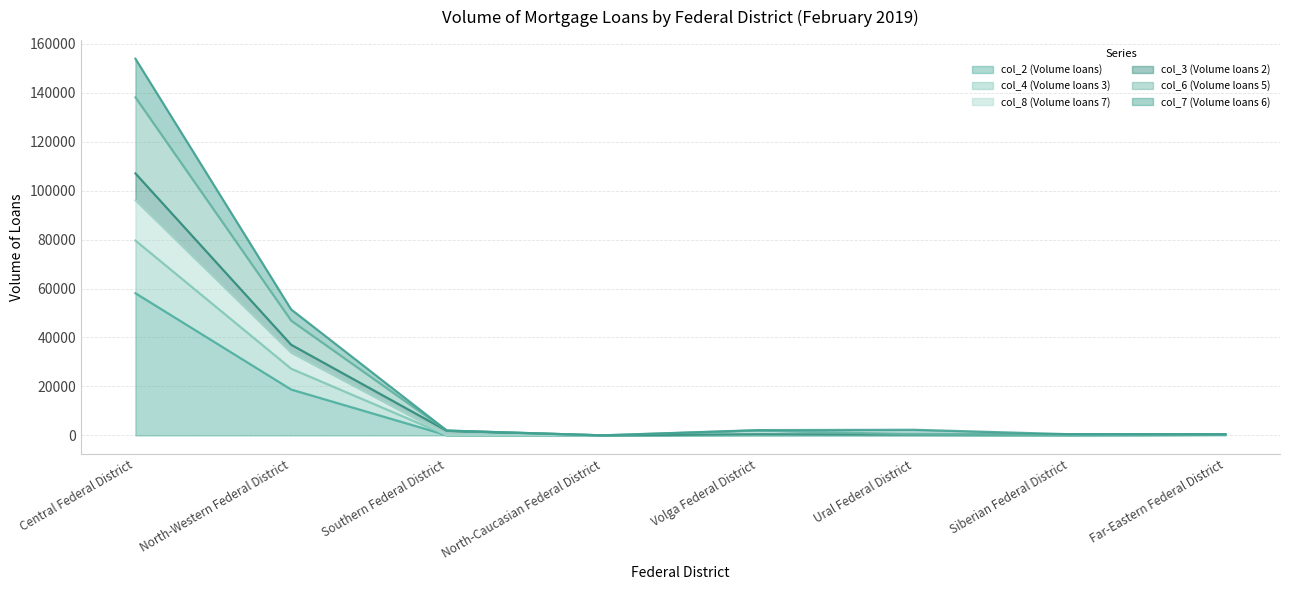

Is it true that col_6 (Volume loans 5) equals 269 at Siberian Federal District?

False